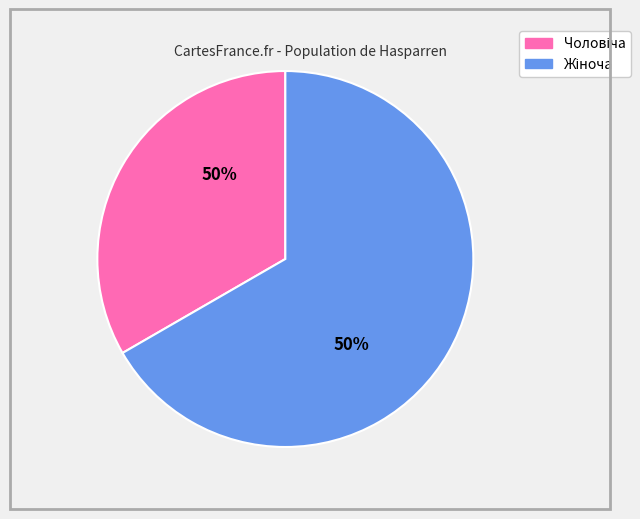

Which has a higher value, Жіноча or Чоловіча?

Жіноча